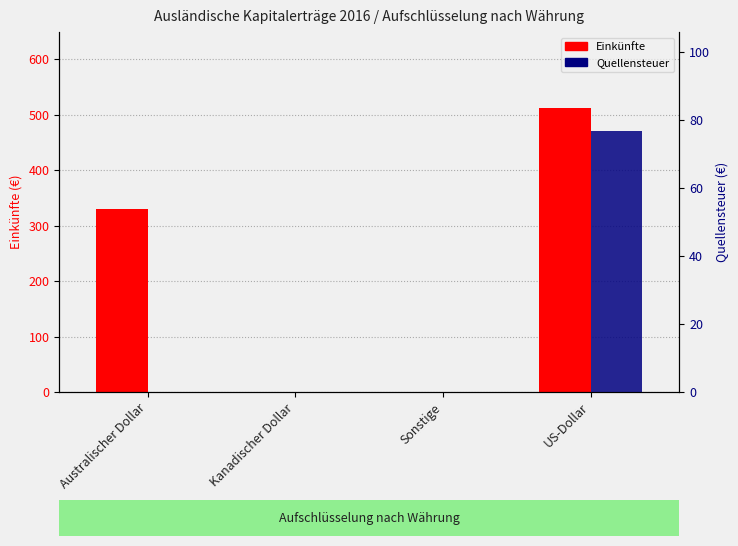

Reading left to right, list all the values displayed in this chart.

Einkünfte: 329.4	0.0	0.0	511.2
Quellensteuer: 0.0	0.0	0.0	76.7